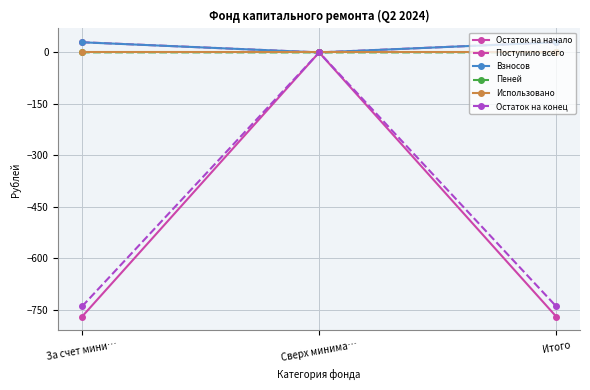

What is the label of the 2nd point from the right?

Сверх минима…